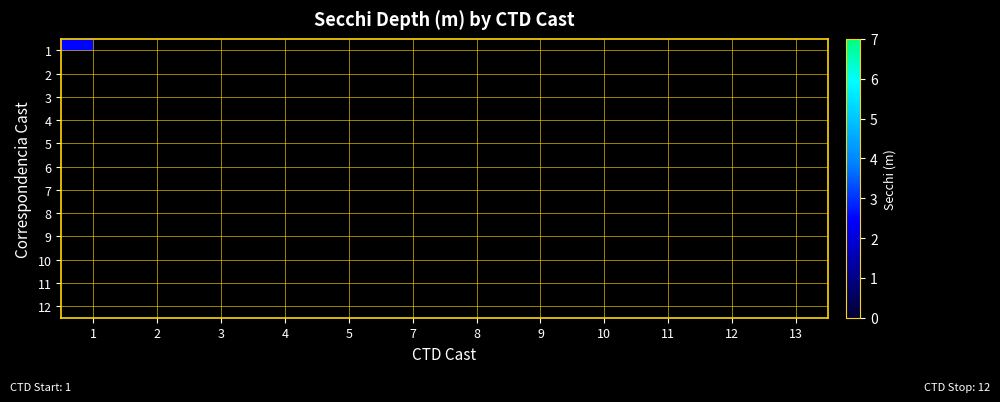

At 1, list the series in order from smallest to largest.

1, 2, 3, 4, 5, 6, 7, 8, 9, 10, 11, 12